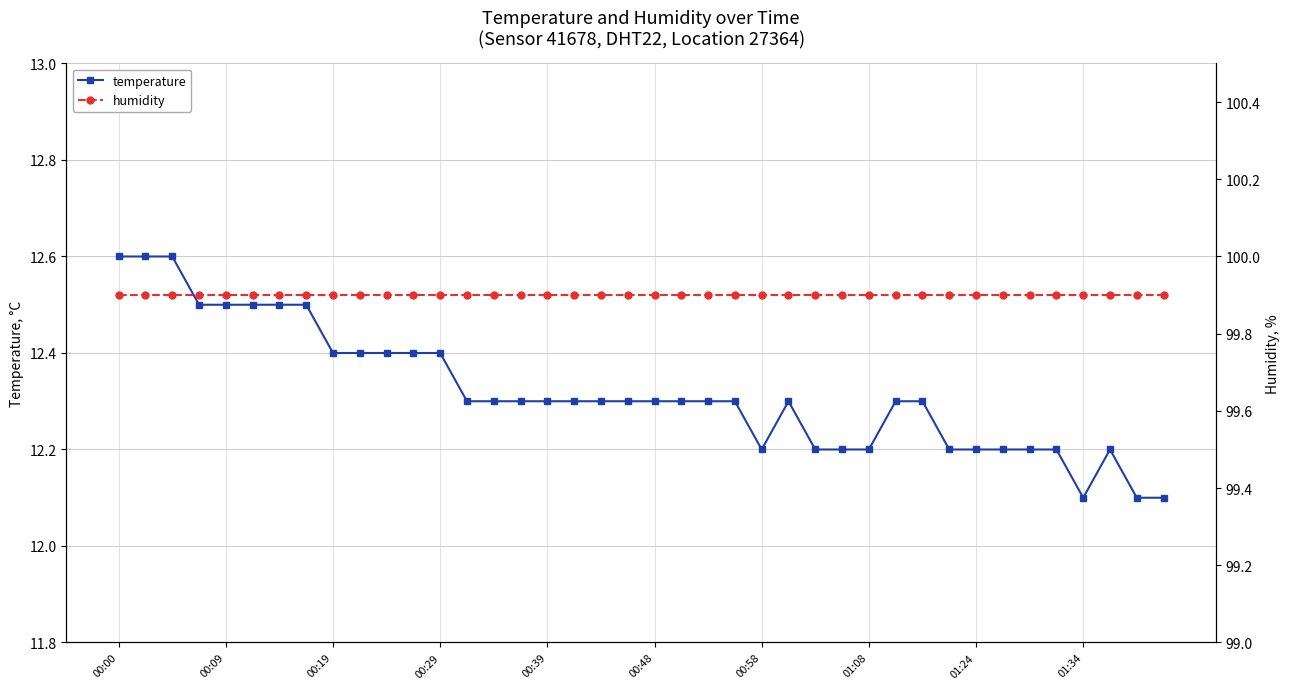

True or false: temperature and humidity intersect in this chart.

False